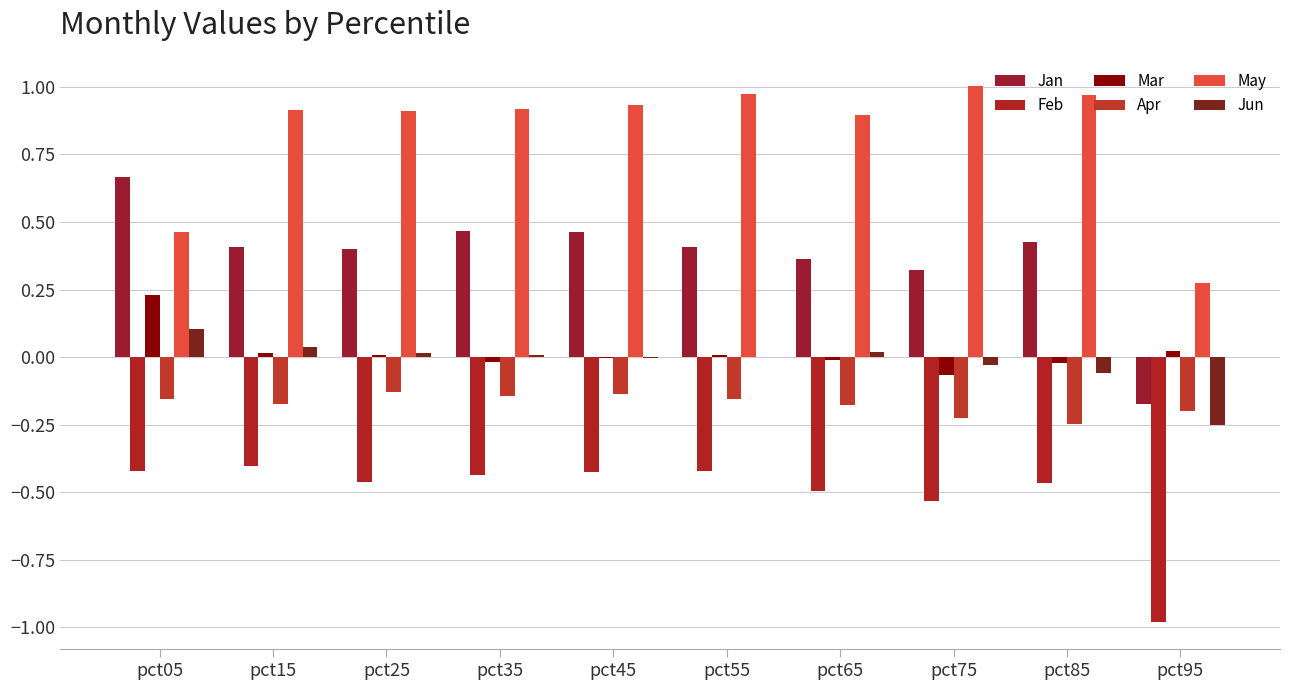

Reading left to right, transcribe all the data shown in this chart.

Jan: pct05=0.7	pct15=0.4	pct25=0.4	pct35=0.5	pct45=0.5	pct55=0.4	pct65=0.4	pct75=0.3	pct85=0.4	pct95=-0.2
Feb: pct05=-0.4	pct15=-0.4	pct25=-0.5	pct35=-0.4	pct45=-0.4	pct55=-0.4	pct65=-0.5	pct75=-0.5	pct85=-0.5	pct95=-1.0
Mar: pct05=0.2	pct15=0.0	pct25=0.0	pct35=-0.0	pct45=-0.0	pct55=0.0	pct65=-0.0	pct75=-0.1	pct85=-0.0	pct95=0.0
Apr: pct05=-0.2	pct15=-0.2	pct25=-0.1	pct35=-0.1	pct45=-0.1	pct55=-0.2	pct65=-0.2	pct75=-0.2	pct85=-0.2	pct95=-0.2
May: pct05=0.5	pct15=0.9	pct25=0.9	pct35=0.9	pct45=0.9	pct55=1.0	pct65=0.9	pct75=1.0	pct85=1.0	pct95=0.3
Jun: pct05=0.1	pct15=0.0	pct25=0.0	pct35=0.0	pct45=-0.0	pct55=-0.0	pct65=0.0	pct75=-0.0	pct85=-0.1	pct95=-0.3